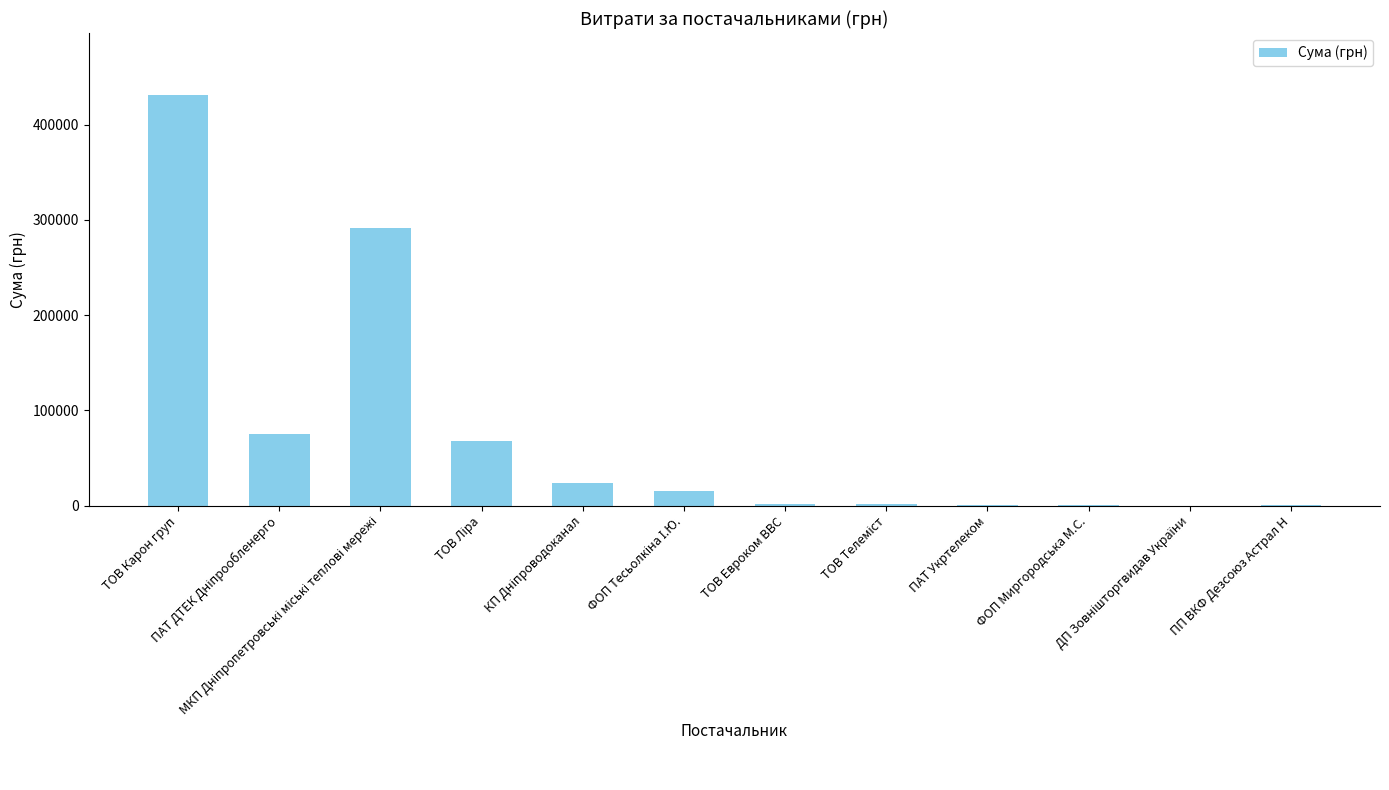

What is the sum of all values?

909920.8